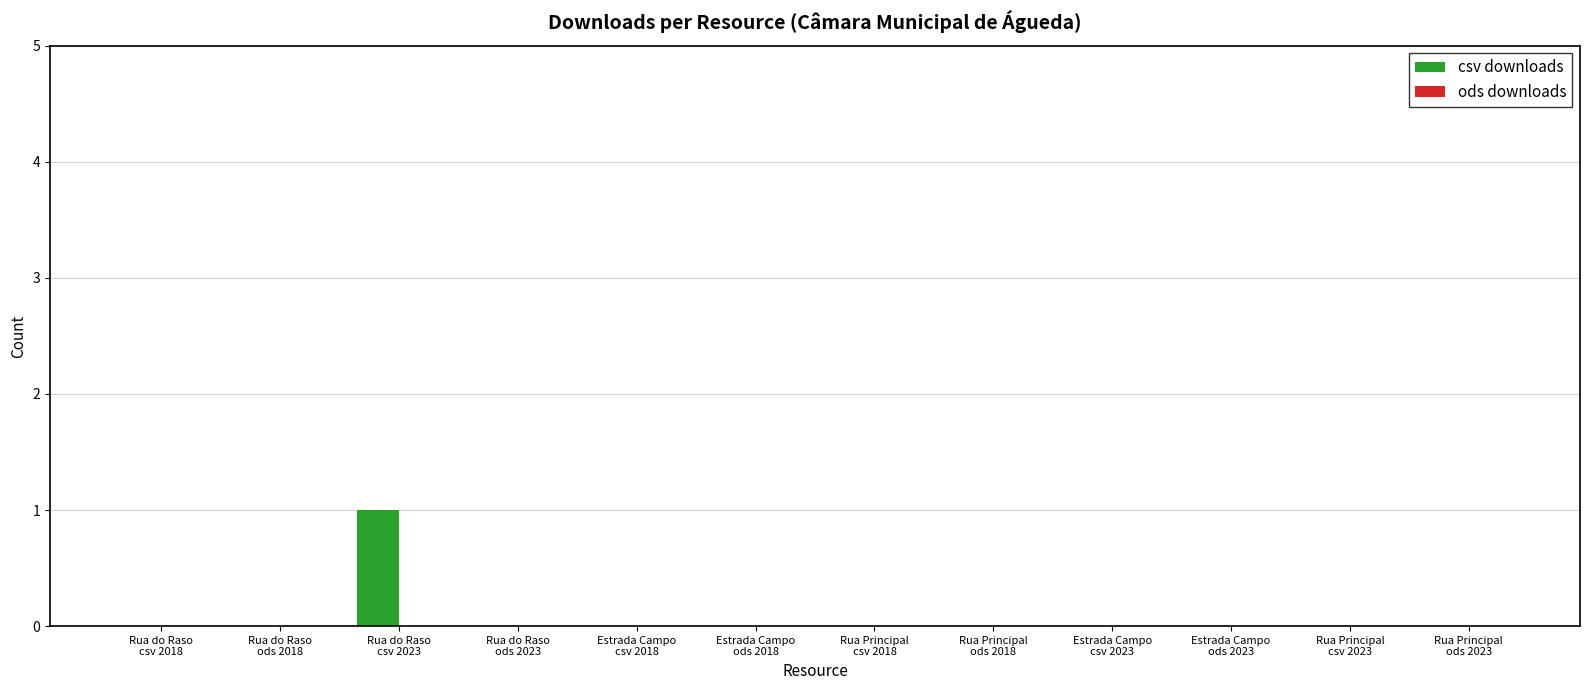

How many categories are shown in the chart?

12